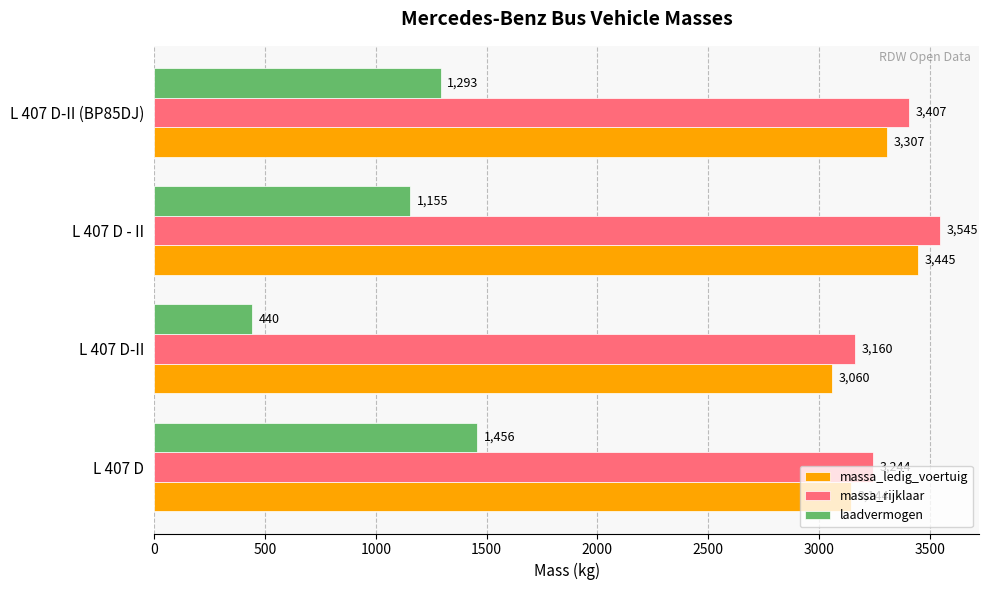

Rank the series at L 407 D-II from highest to lowest value.

massa_rijklaar, massa_ledig_voertuig, laadvermogen